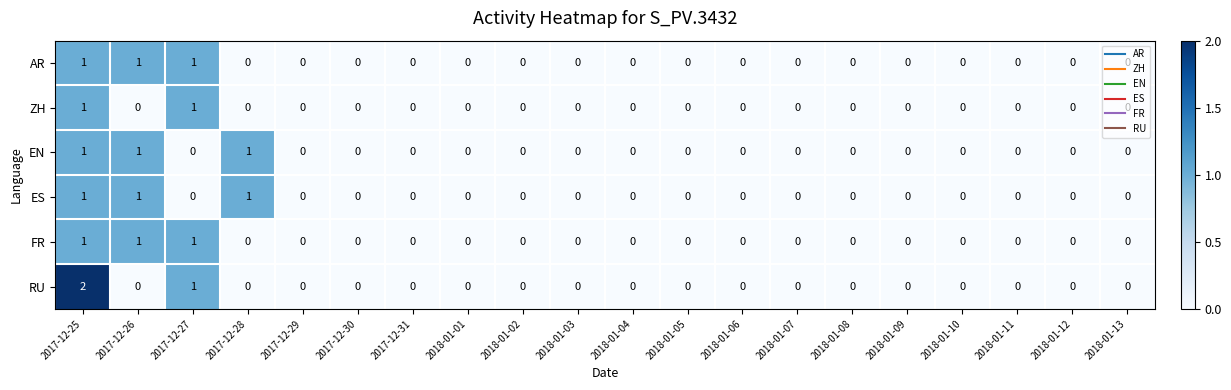

Which label corresponds to the largest value in the chart?

2017-12-25